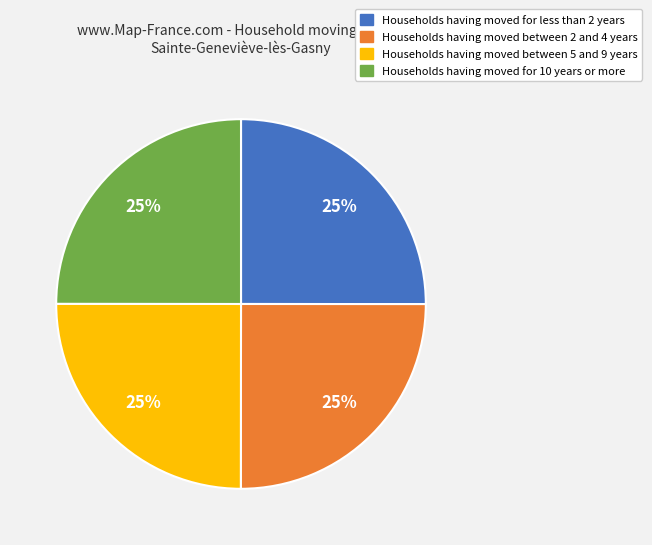

To the nearest percent, what is the average slice percentage?

25%